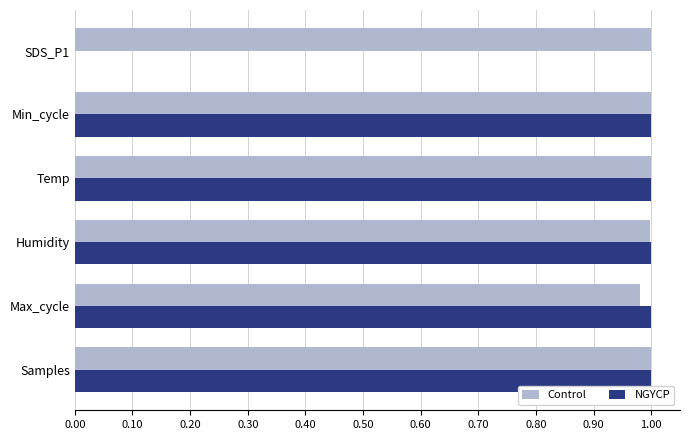

What is the total value across all series at Temp?

2.0